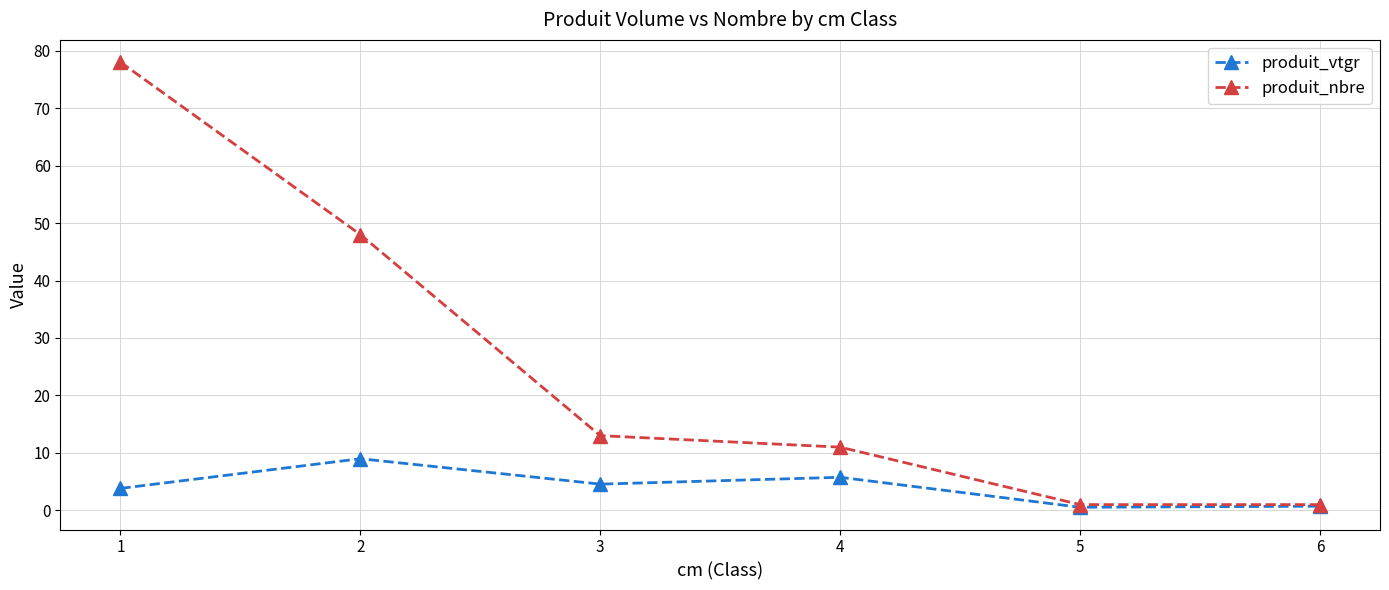

The value of produit_nbre at 2 is 48.0. True or false?

True